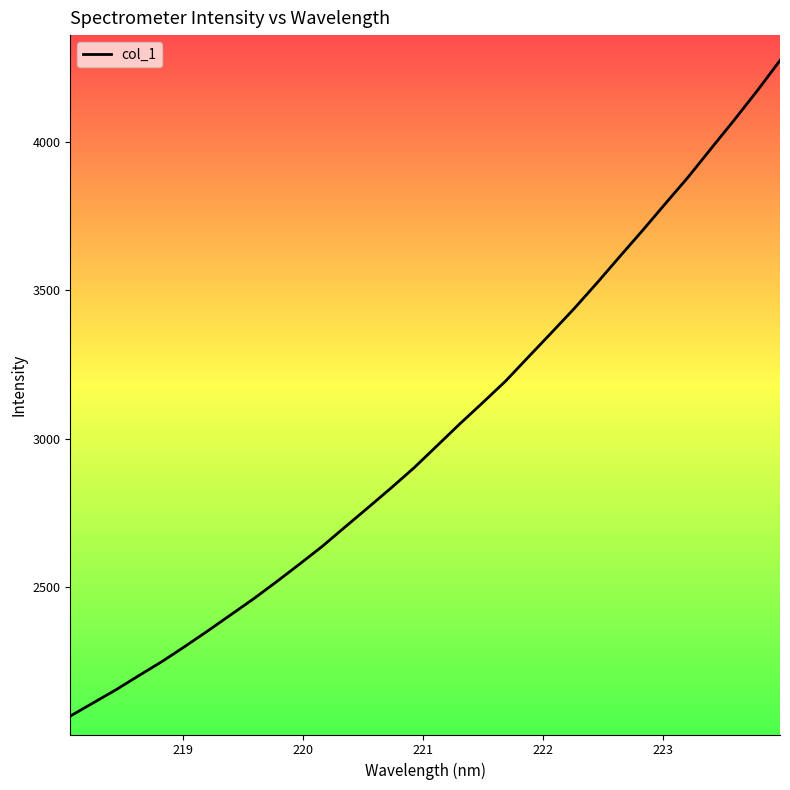

What is the minimum value shown in the chart?

2066.2